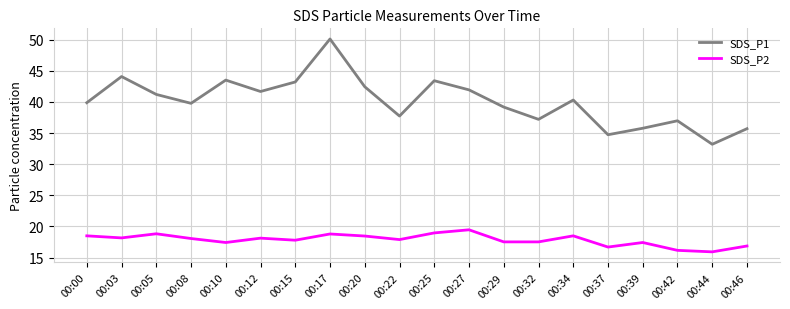

How many categories are shown in the chart?

20